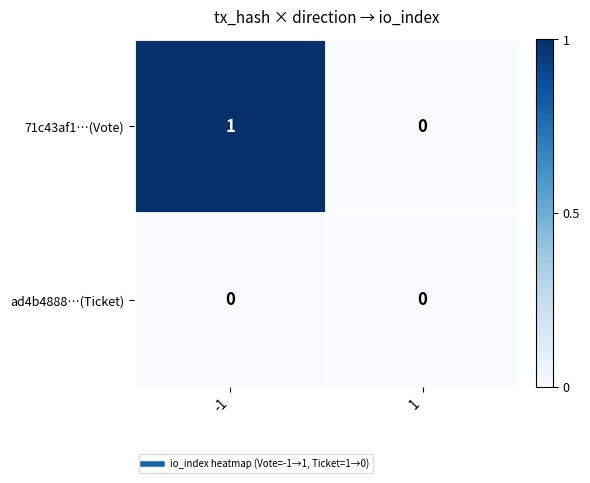

Rank the series at -1 from highest to lowest value.

71c43af1…(Vote), ad4b4888…(Ticket)